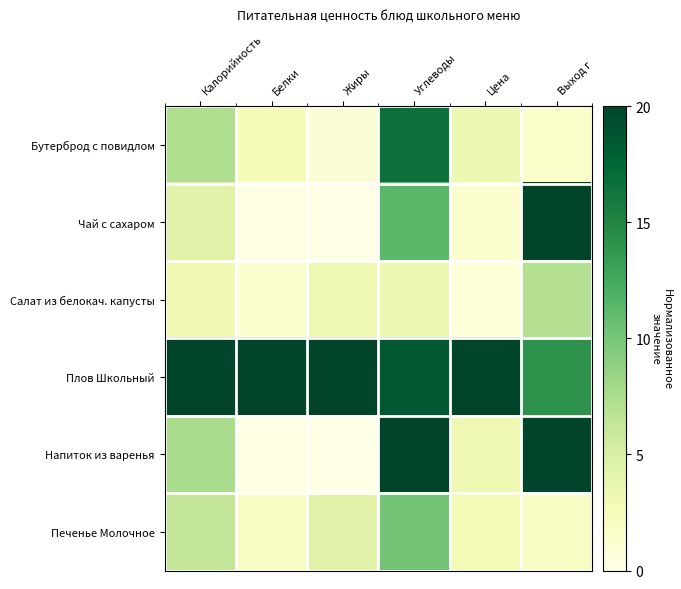

What is the difference between the highest and lowest values at Цена?

19.2